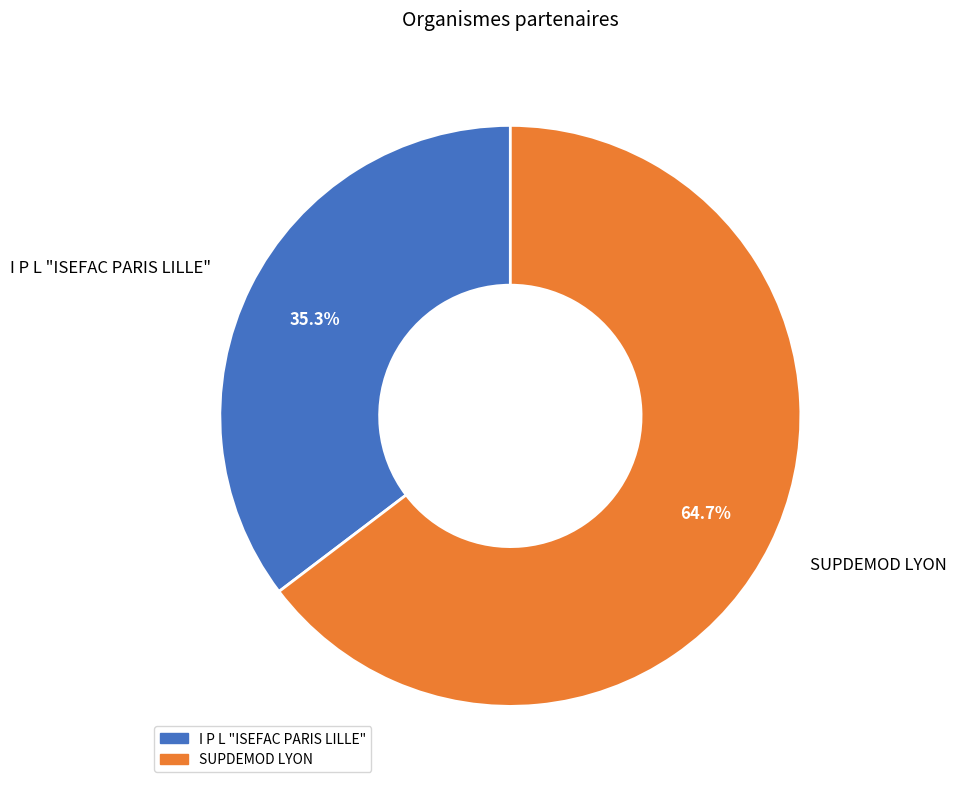

How much of the chart is everything except I P L "ISEFAC PARIS LILLE"?

64.7%